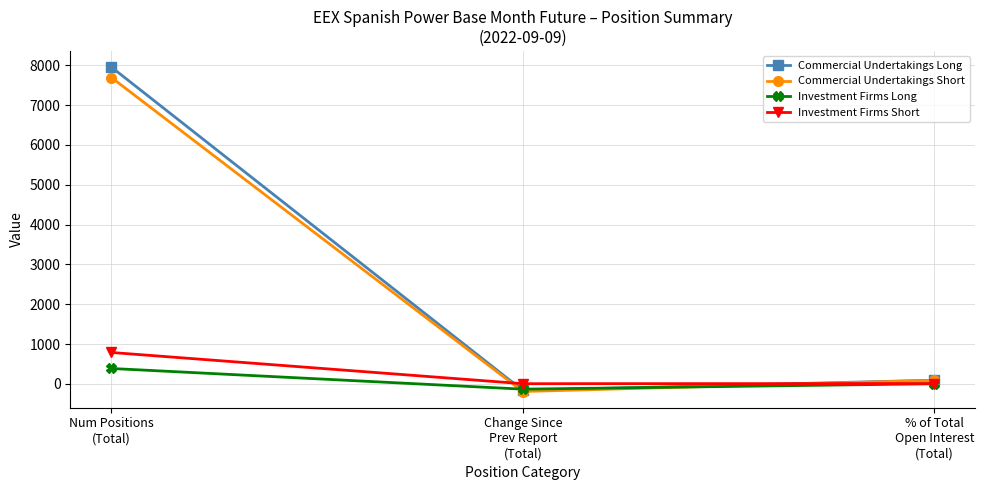

List the series in order of their peak value, lowest first.

Investment Firms Long, Investment Firms Short, Commercial Undertakings Short, Commercial Undertakings Long